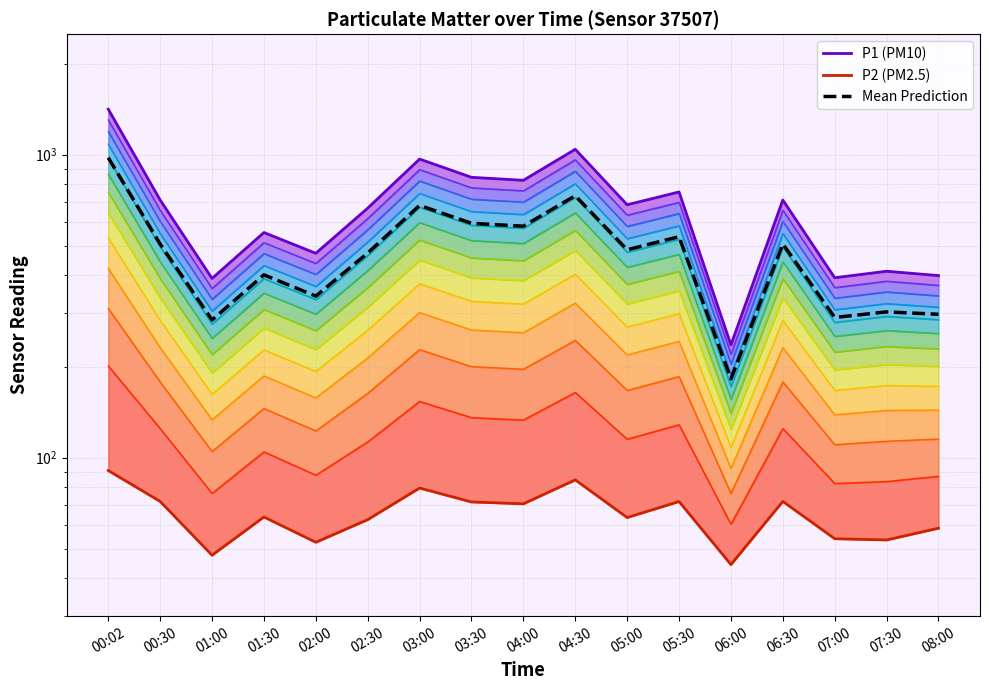

Reading left to right, transcribe all the data shown in this chart.

P1 (PM10): 00:02=1413.6	00:30=708.9	01:00=390.6	01:30=553.7	02:00=472.8	02:30=666.5	03:00=967.5	03:30=842.3	04:00=823.4	04:30=1042.1	05:00=683.7	05:30=753.6	06:00=235.7	06:30=708.9	07:00=392.6	07:30=412.6	08:00=399.1
P2 (PM2.5): 00:02=90.7	00:30=71.8	01:00=47.7	01:30=63.8	02:00=52.6	02:30=62.5	03:00=79.4	03:30=71.5	04:00=70.5	04:30=84.5	05:00=63.5	05:30=71.7	06:00=44.4	06:30=71.8	07:00=54.0	07:30=53.5	08:00=58.5
Mean Prediction: 00:02=977.8	00:30=507.4	01:00=284.9	01:30=401.4	02:00=341.5	02:30=473.8	03:00=680.5	03:30=593.9	04:00=581.0	04:30=732.3	05:00=485.7	05:30=536.4	06:00=182.0	06:30=507.4	07:00=290.3	07:30=303.0	08:00=297.5